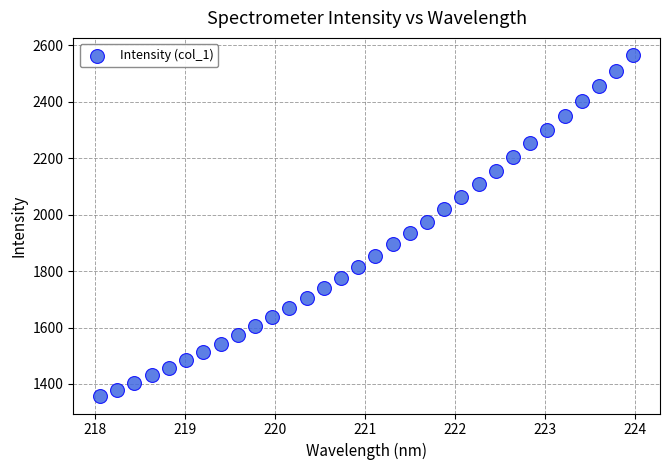

What is the range of Y values (max minus min)?

1209.2